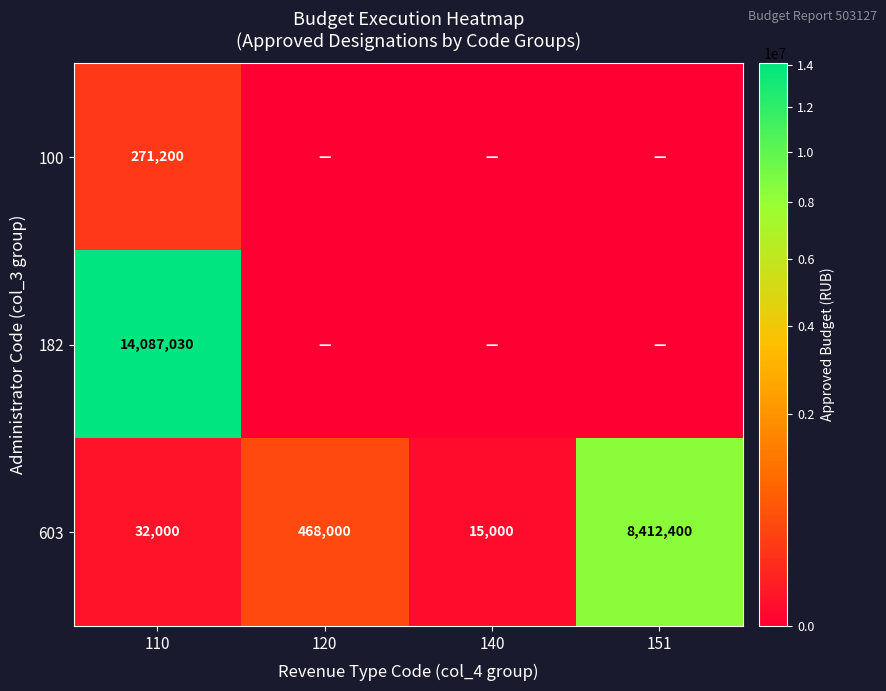

What is the difference between the highest and lowest values at 151?

8412400